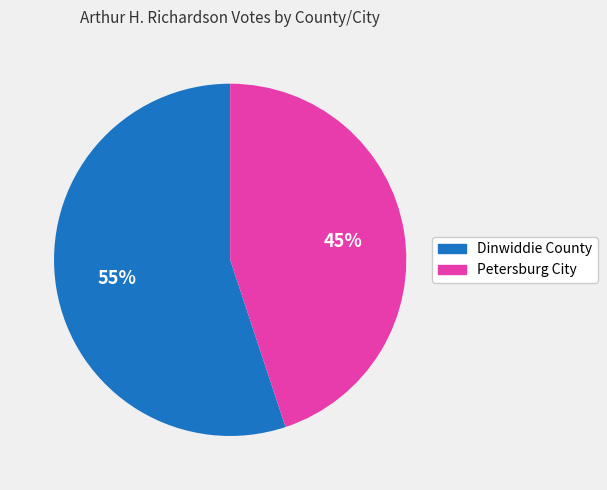

The Dinwiddie County slice represents 55% of the pie. True or false?

True